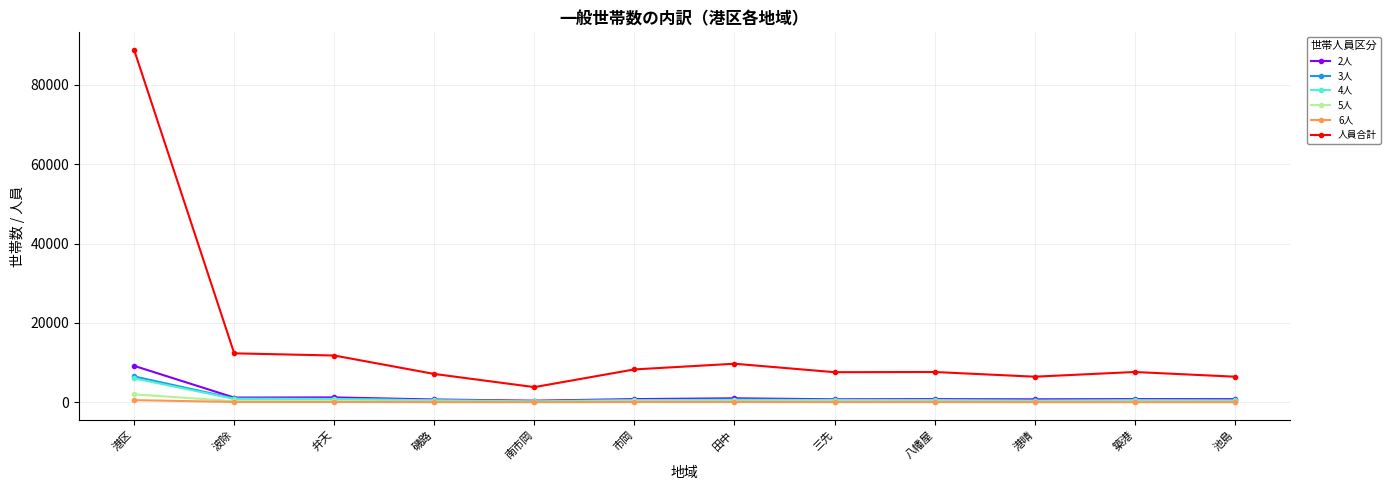

What is the total value across all series at 三先?

9702